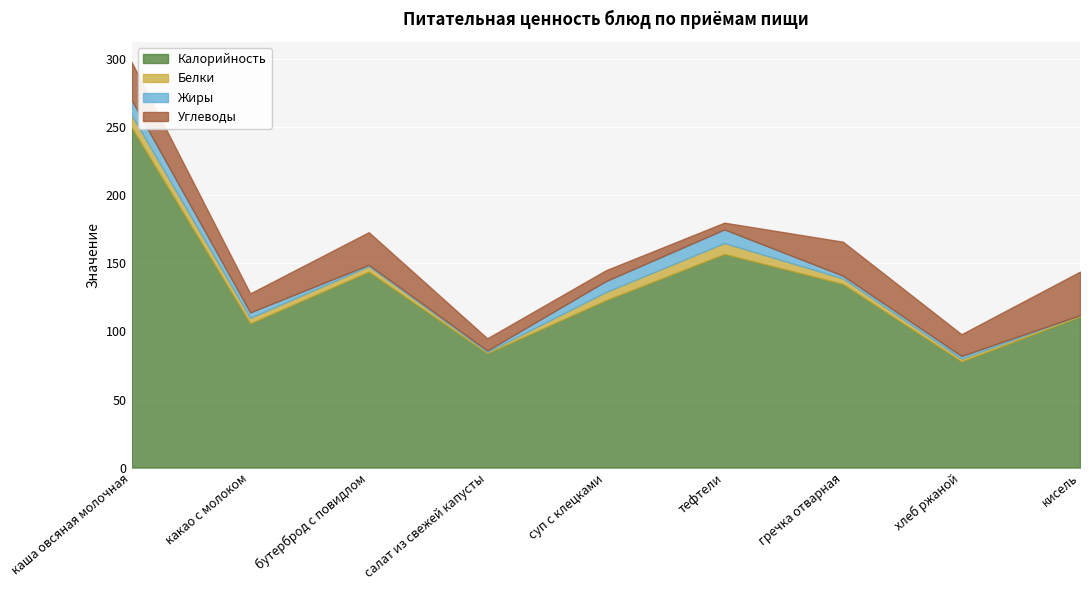

What is the total value across all series at кисель?

144